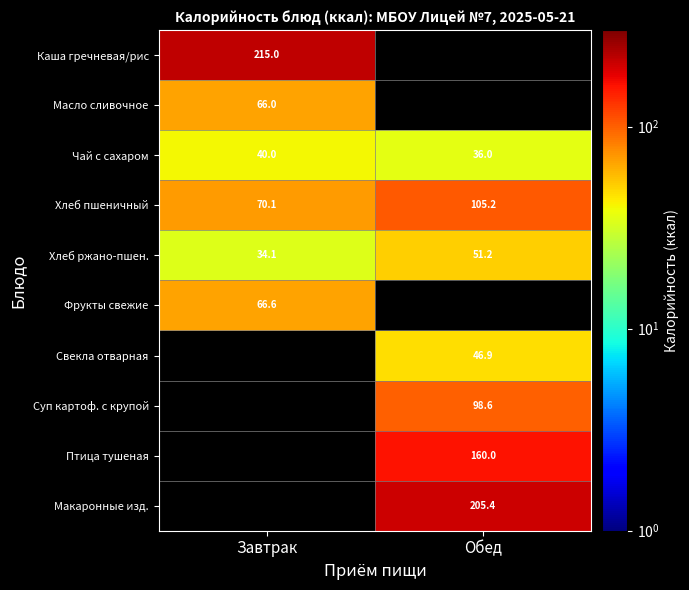

Which label corresponds to the largest value in the chart?

Завтрак